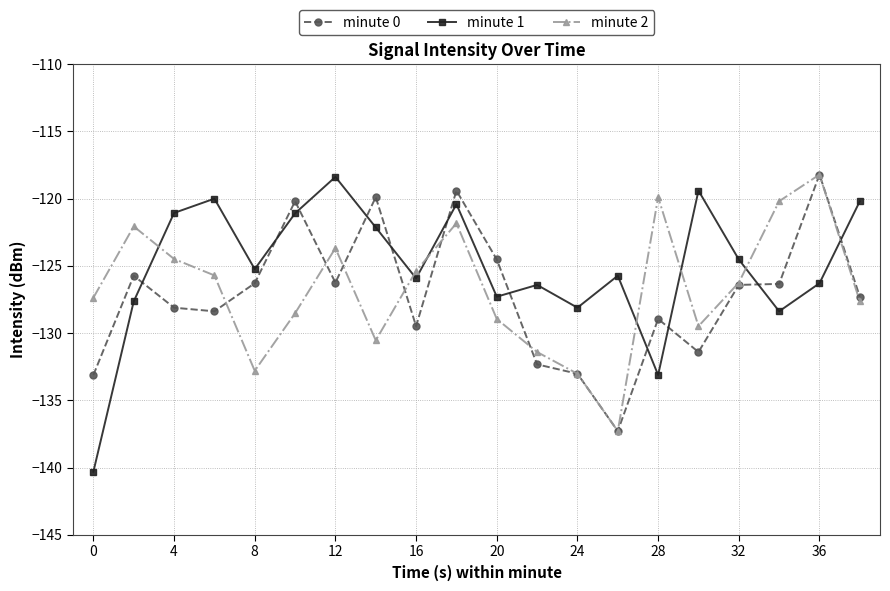

At how many categories does at least one series exceed -138?

20